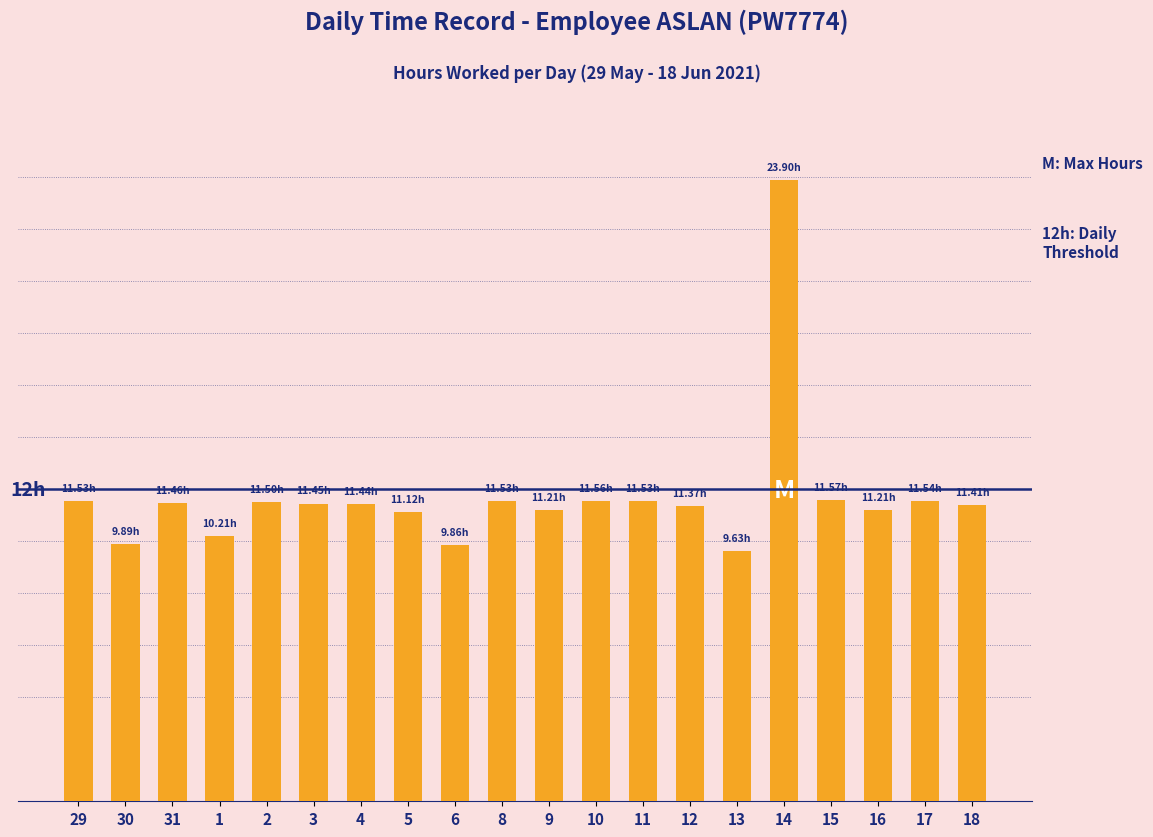

At which category does the chart reach its minimum across all series?

13